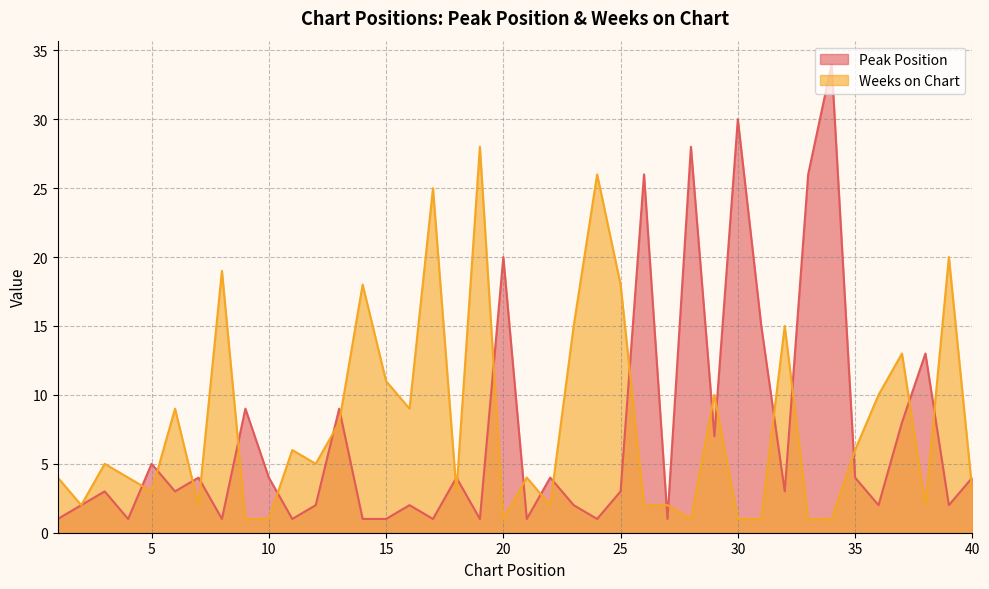

Rank the series at 38 from highest to lowest value.

Peak Position, Weeks on Chart